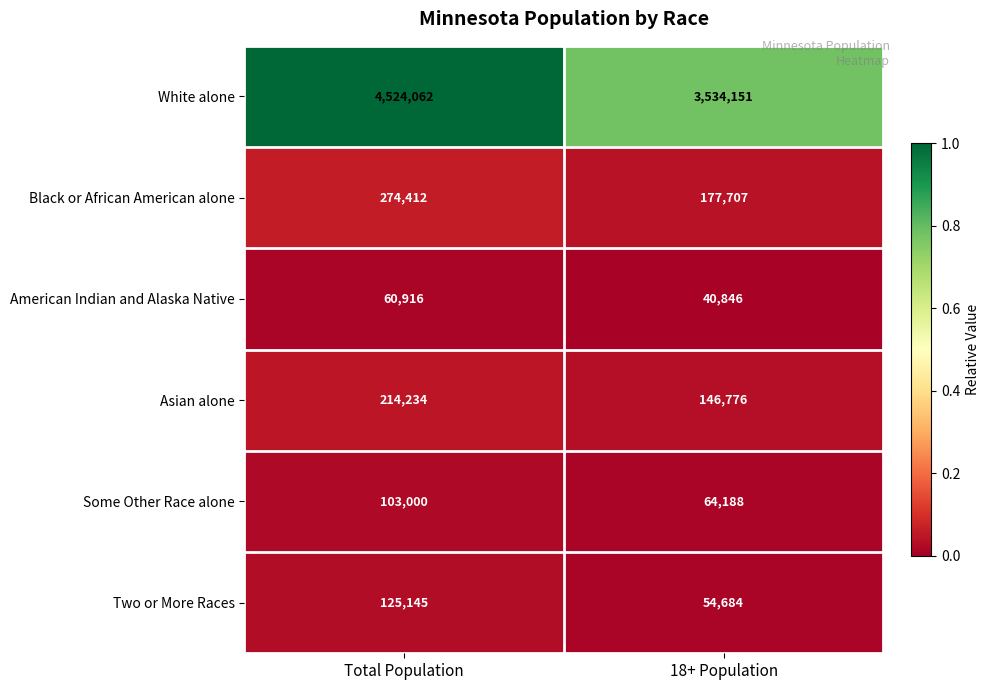

Reading left to right, what are all the values shown in this chart?

White alone: 4524062	3534151
Black or African American alone: 274412	177707
American Indian and Alaska Native: 60916	40846
Asian alone: 214234	146776
Some Other Race alone: 103000	64188
Two or More Races: 125145	54684